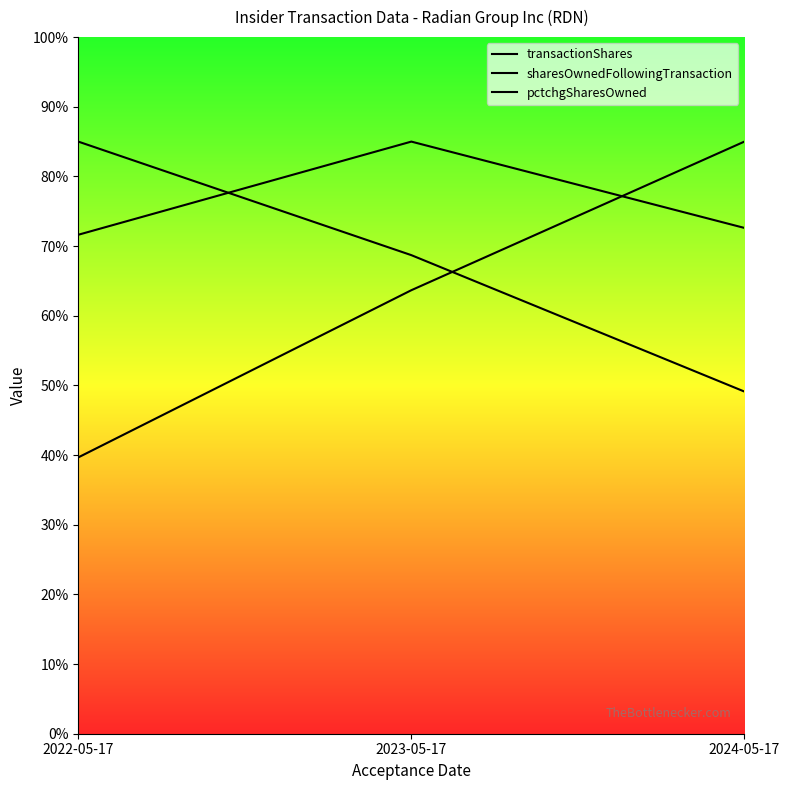

Reading left to right, extract all data points from this chart.

transactionShares: 71.6	85.0	72.6
sharesOwnedFollowingTransaction: 85.0	68.7	49.1
pctchgSharesOwned: 39.7	63.7	85.0